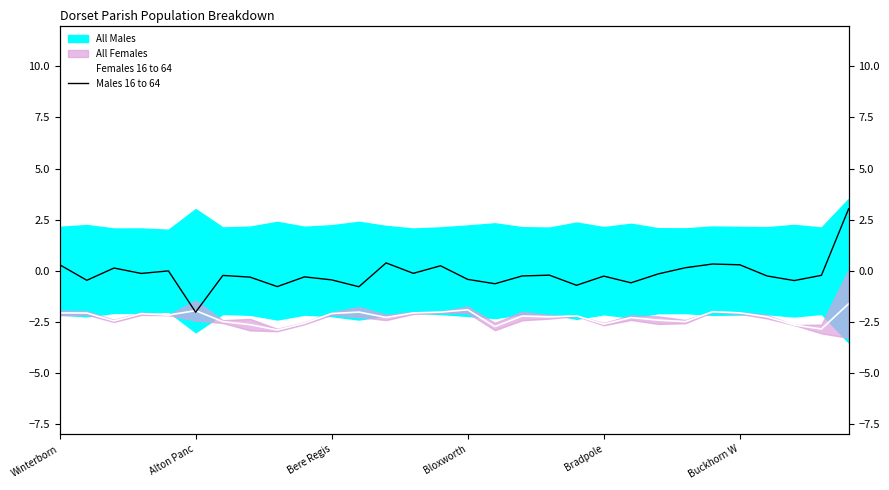

Which has a higher value, Bere Regis or 7?

Bere Regis